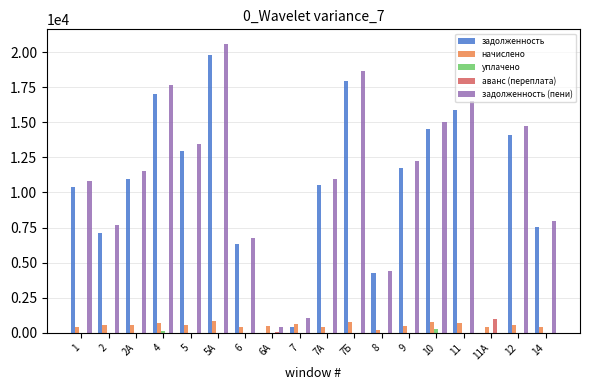

What is the sum of all уплачено values?

337.7